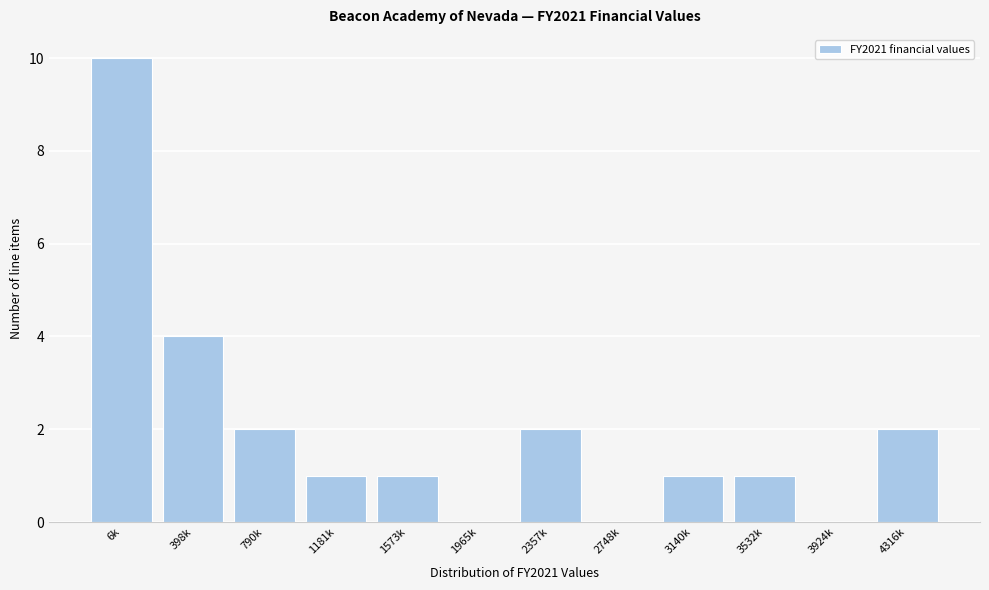

Reading left to right, extract all data points from this chart.

6k=10	398k=4	790k=2	1181k=1	1573k=1	1965k=0	2357k=2	2748k=0	3140k=1	3532k=1	3924k=0	4316k=2